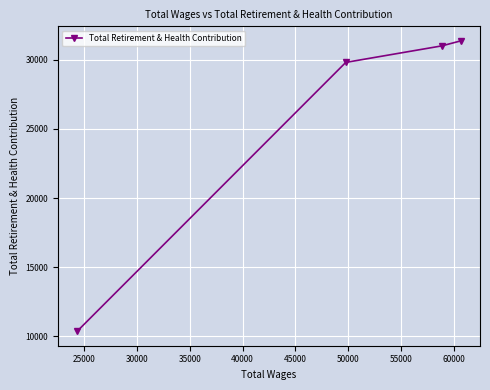

What is the greatest value displayed?

31379